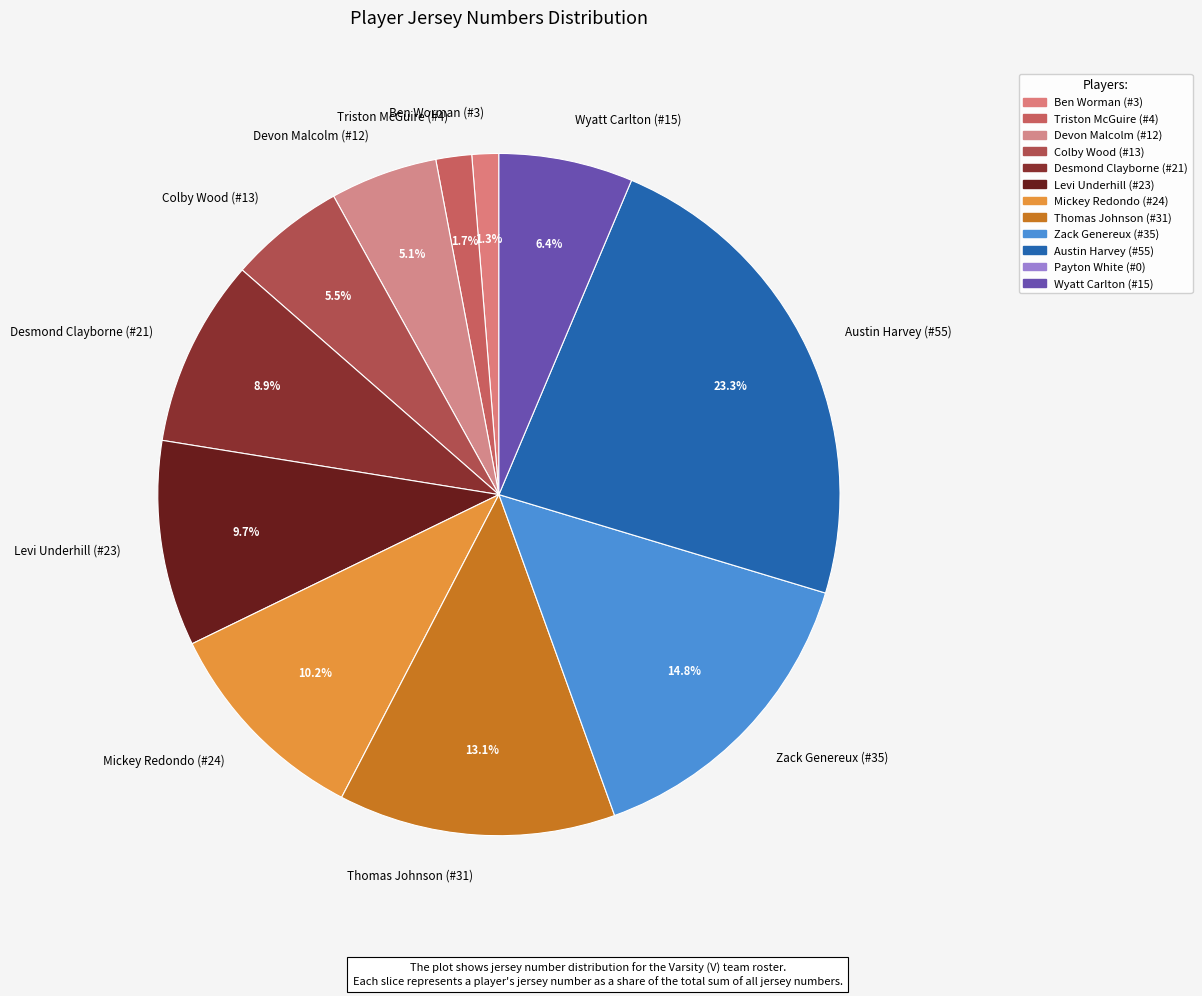

To the nearest percent, what percentage of the pie is Thomas Johnson (#31)?

13%